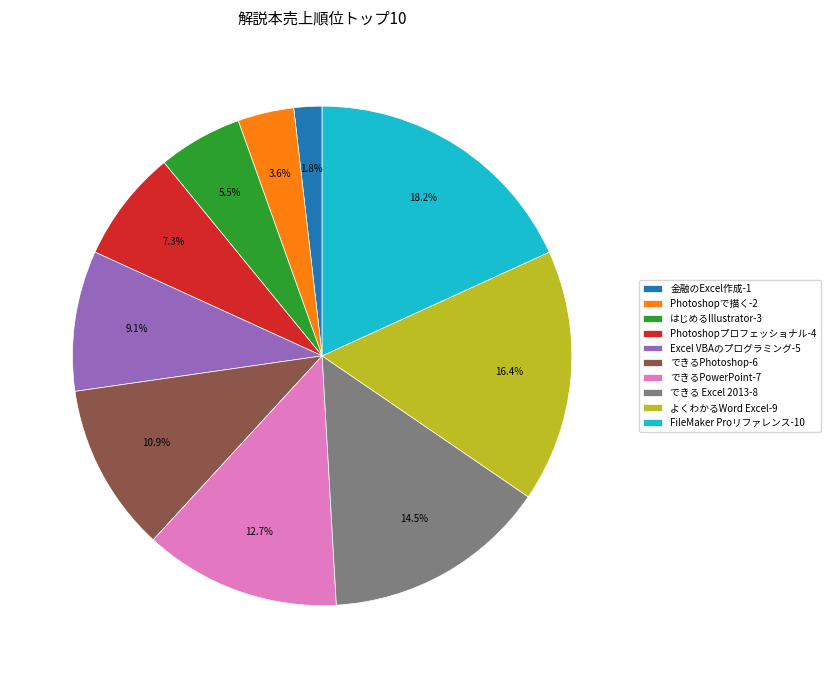

How many slices are in this pie chart?

10